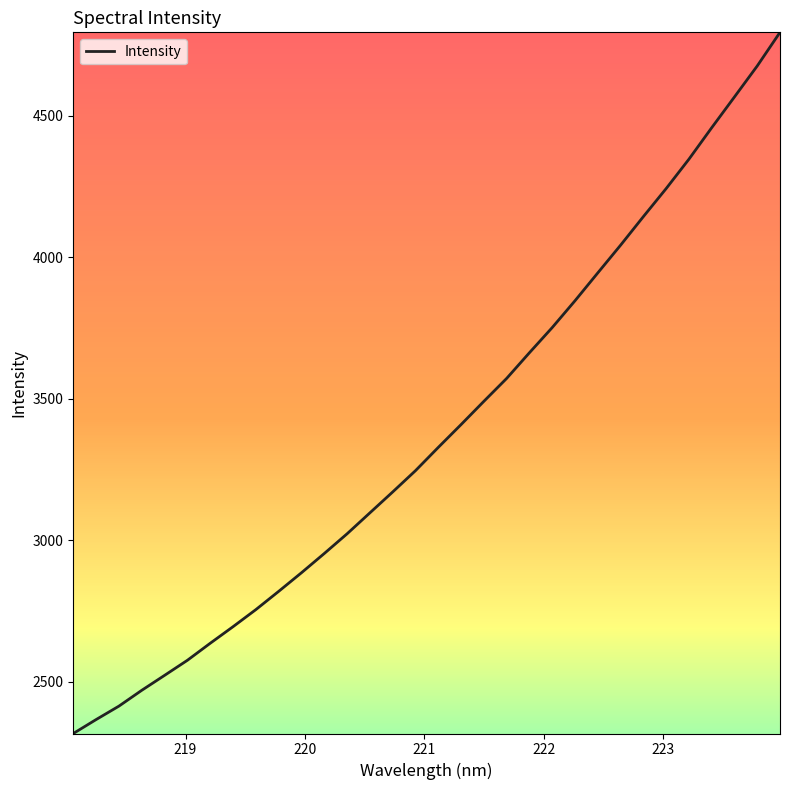

What is the minimum value shown in the chart?

2316.1